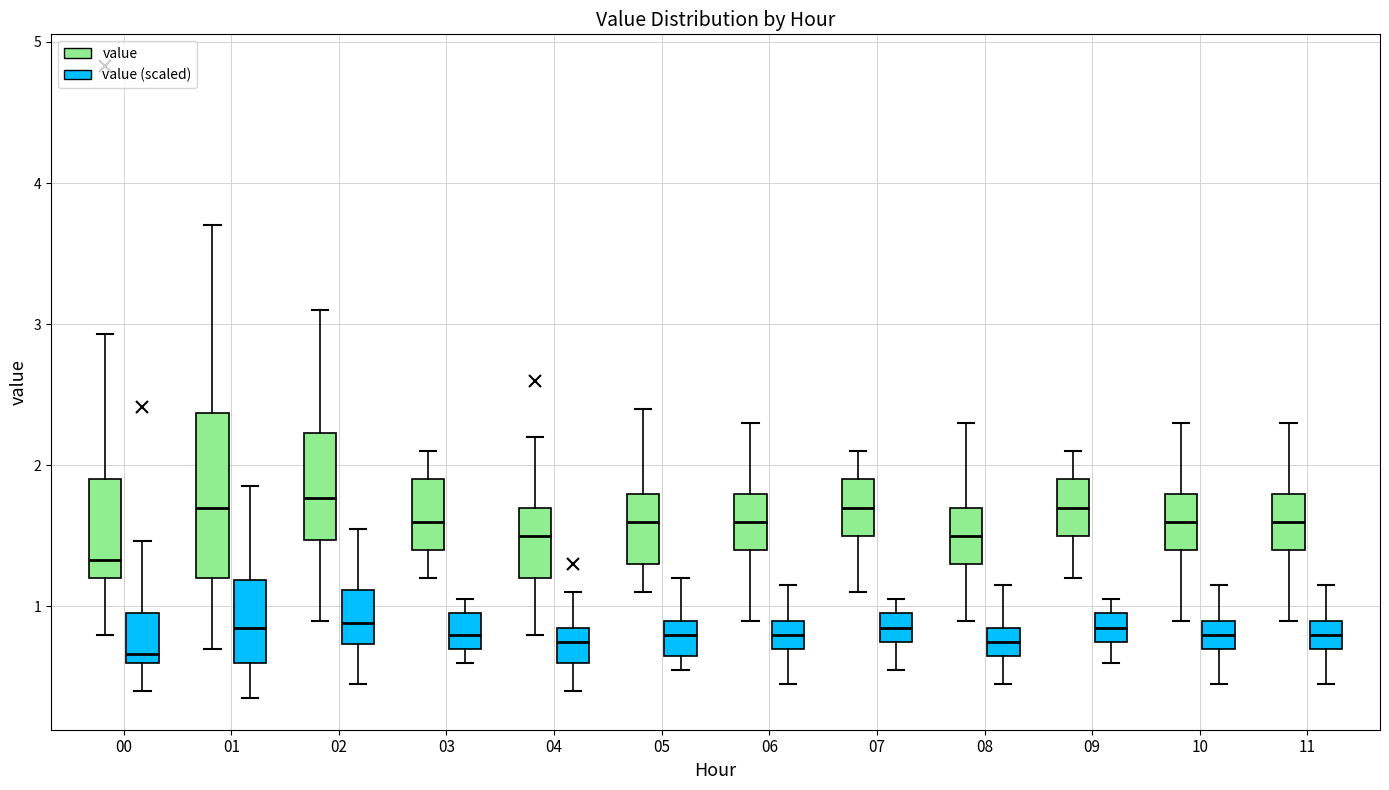

Reading left to right, read every box against the y-axis: the position of its median line, the range the box covers, and the ends of its whiskers. The values are not printed on the chart, so give them approximately, as read against the axis.

00 (value): median 1.3, box 1.2 to 1.9, whiskers 0.8 to 2.9
00 (value (scaled)): median 0.7, box 0.6 to 1.0, whiskers 0.4 to 1.5
01 (value): median 1.7, box 1.2 to 2.4, whiskers 0.7 to 3.7
01 (value (scaled)): median 0.9, box 0.6 to 1.2, whiskers 0.4 to 1.9
02 (value): median 1.8, box 1.5 to 2.2, whiskers 0.9 to 3.1
02 (value (scaled)): median 0.9, box 0.7 to 1.1, whiskers 0.5 to 1.6
03 (value): median 1.6, box 1.4 to 1.9, whiskers 1.2 to 2.1
03 (value (scaled)): median 0.8, box 0.7 to 1.0, whiskers 0.6 to 1.1
04 (value): median 1.5, box 1.2 to 1.7, whiskers 0.8 to 2.2
04 (value (scaled)): median 0.8, box 0.6 to 0.9, whiskers 0.4 to 1.1
05 (value): median 1.6, box 1.3 to 1.8, whiskers 1.1 to 2.4
05 (value (scaled)): median 0.8, box 0.7 to 0.9, whiskers 0.6 to 1.2
06 (value): median 1.6, box 1.4 to 1.8, whiskers 0.9 to 2.3
06 (value (scaled)): median 0.8, box 0.7 to 0.9, whiskers 0.5 to 1.2
07 (value): median 1.7, box 1.5 to 1.9, whiskers 1.1 to 2.1
07 (value (scaled)): median 0.9, box 0.8 to 1.0, whiskers 0.6 to 1.1
08 (value): median 1.5, box 1.3 to 1.7, whiskers 0.9 to 2.3
08 (value (scaled)): median 0.8, box 0.7 to 0.9, whiskers 0.5 to 1.2
09 (value): median 1.7, box 1.5 to 1.9, whiskers 1.2 to 2.1
09 (value (scaled)): median 0.9, box 0.8 to 1.0, whiskers 0.6 to 1.1
10 (value): median 1.6, box 1.4 to 1.8, whiskers 0.9 to 2.3
10 (value (scaled)): median 0.8, box 0.7 to 0.9, whiskers 0.5 to 1.2
11 (value): median 1.6, box 1.4 to 1.8, whiskers 0.9 to 2.3
11 (value (scaled)): median 0.8, box 0.7 to 0.9, whiskers 0.5 to 1.2